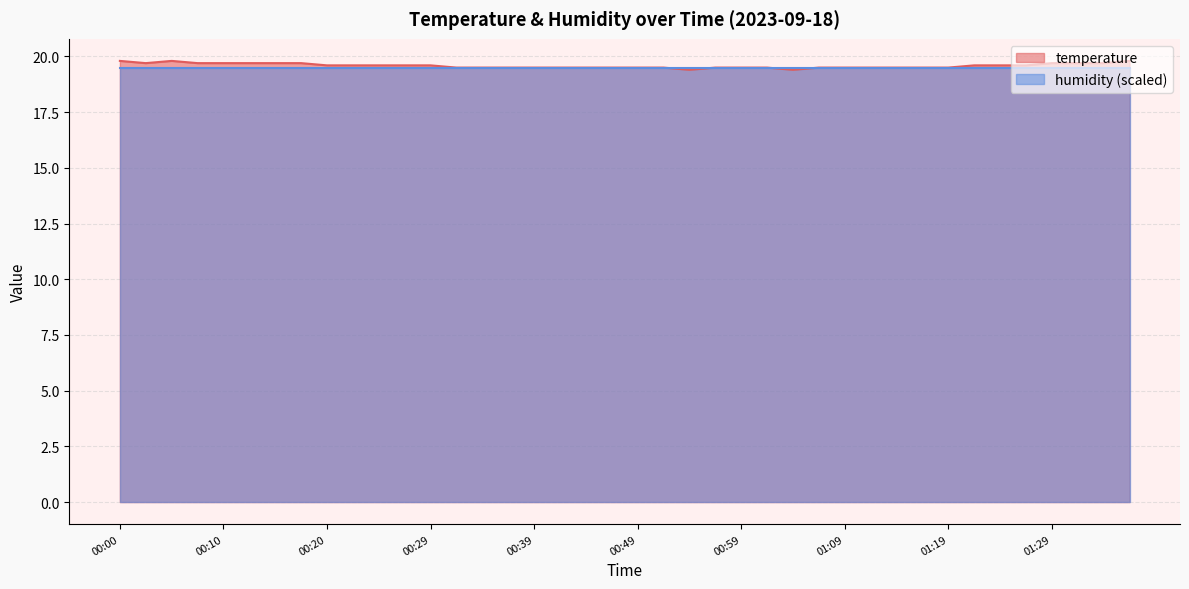

Where is the data nearest to the value 19?

00:54